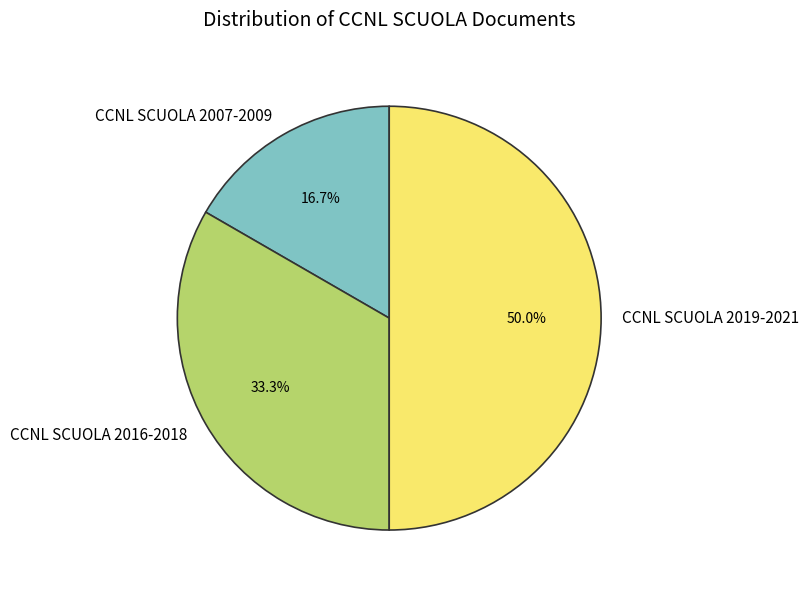

Approximately how many times larger is the value at CCNL SCUOLA 2016-2018 compared to CCNL SCUOLA 2007-2009?

2.0